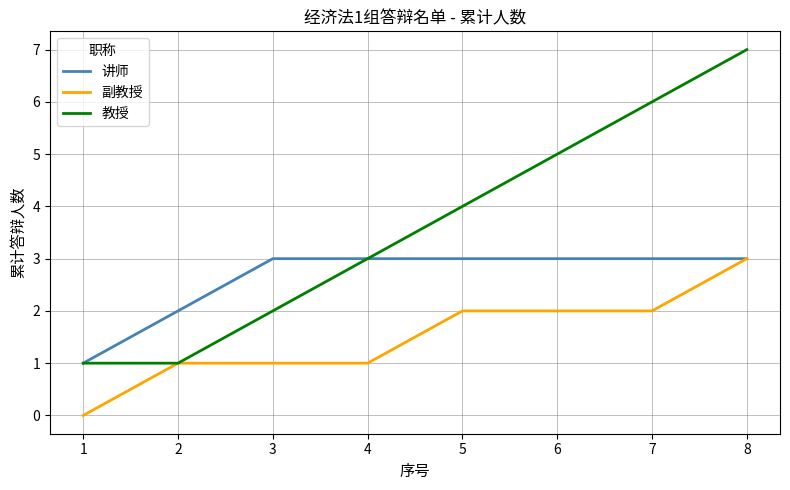

Which series has the largest range (max minus min)?

教授